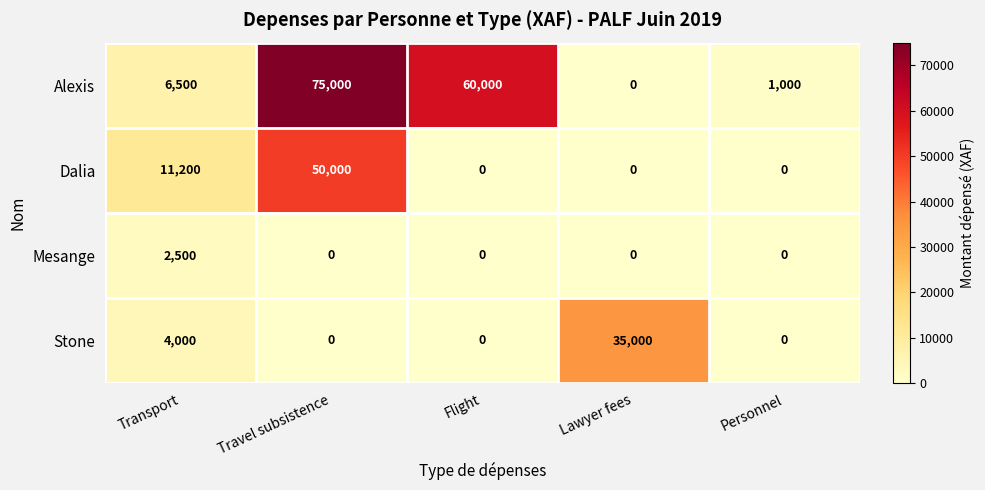

Reading right to left, extract all data points from this chart.

Alexis: 1000	0	60000	75000	6500
Dalia: 0	0	0	50000	11200
Mesange: 0	0	0	0	2500
Stone: 0	35000	0	0	4000